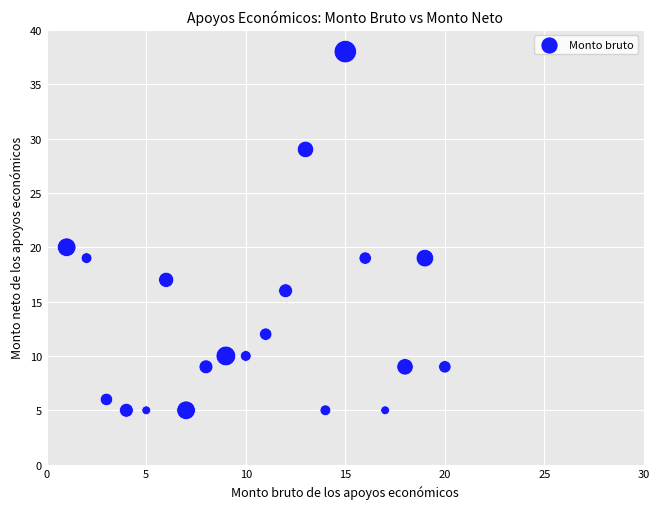

What Y value in the scatter plot is closest to 21?

20